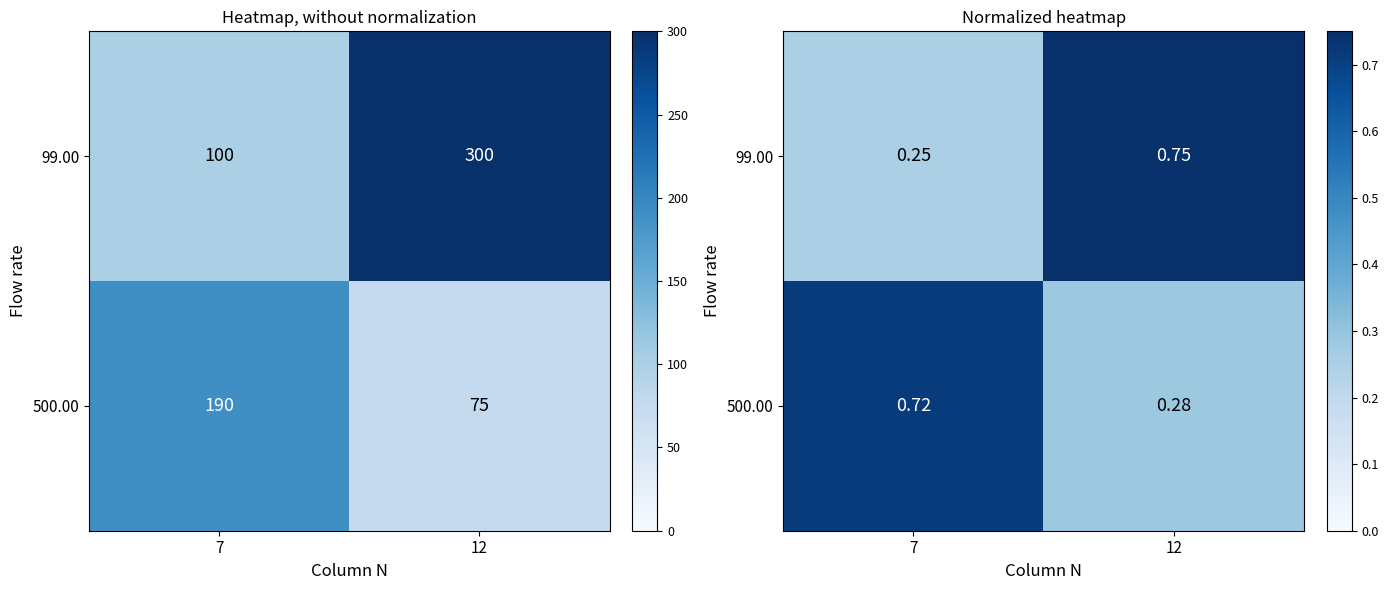

Which has a higher value, 12 or 7?

12